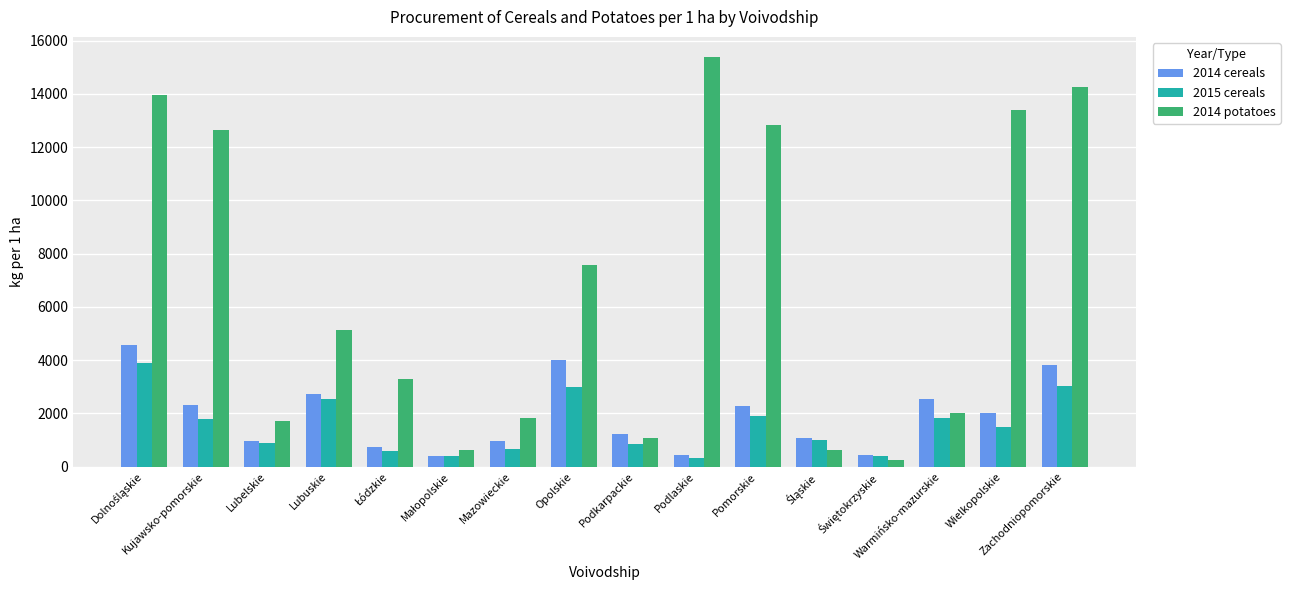

How many values in the 2014 cereals series are below 1999?

8